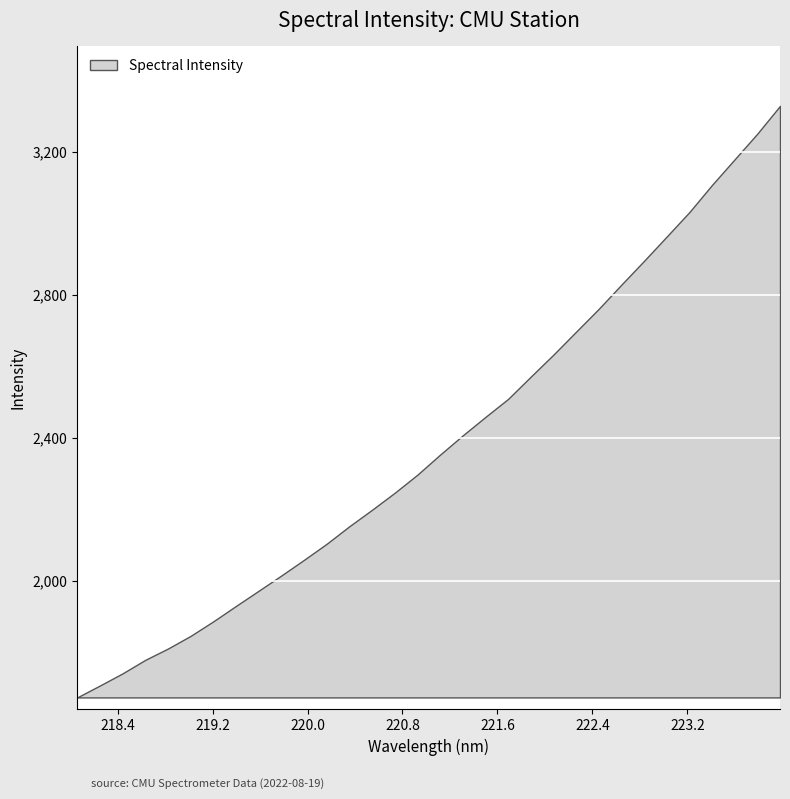

How many lines are shown in the chart?

1